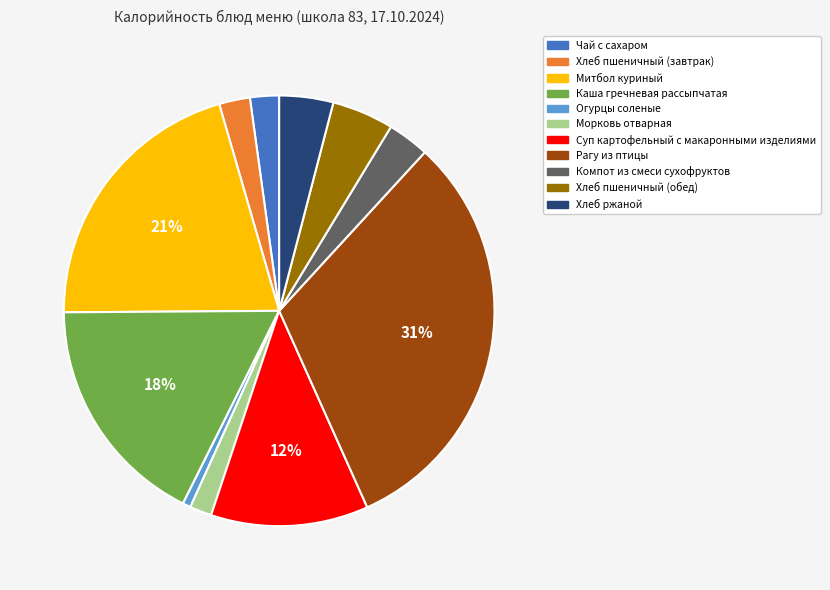

Which slice is the largest?

Рагу из птицы